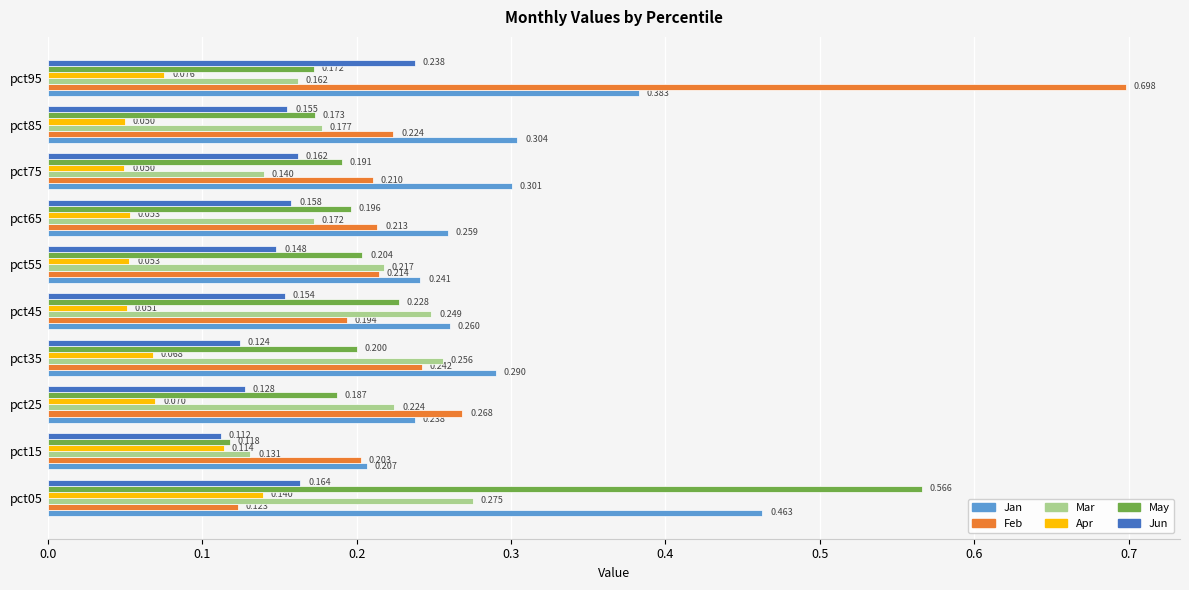

Which series has the largest total across all categories?

Jan